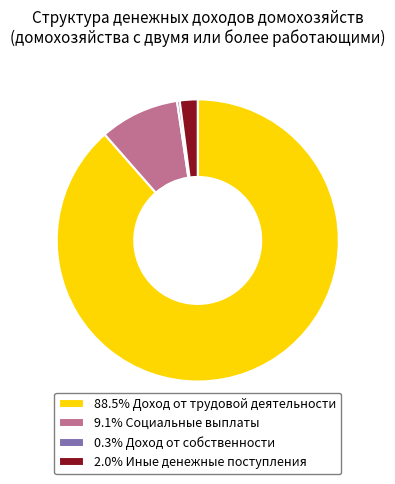

Approximately how many times larger is the value at 88.5% Доход от трудовой деятельности compared to 9.1% Социальные выплаты?

9.7